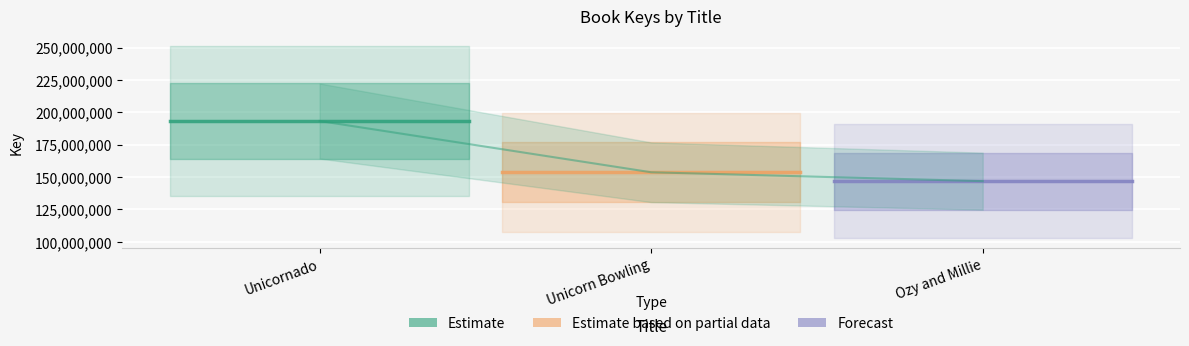

What is the minimum value shown in the chart?

146839352